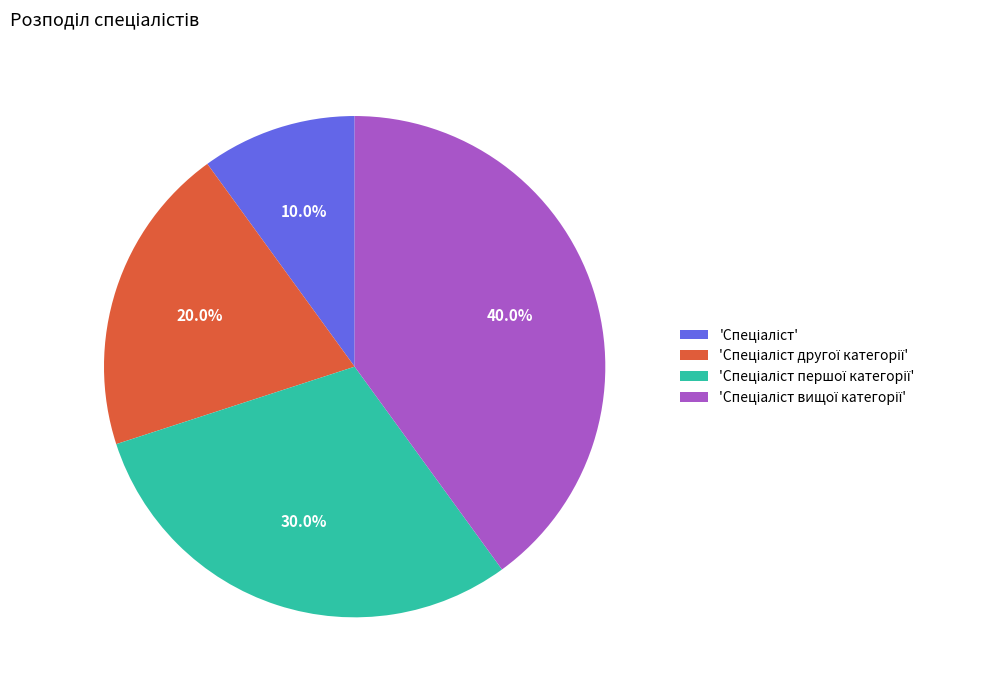

To the nearest percent, what is the difference between the largest and smallest slice percentages?

30%